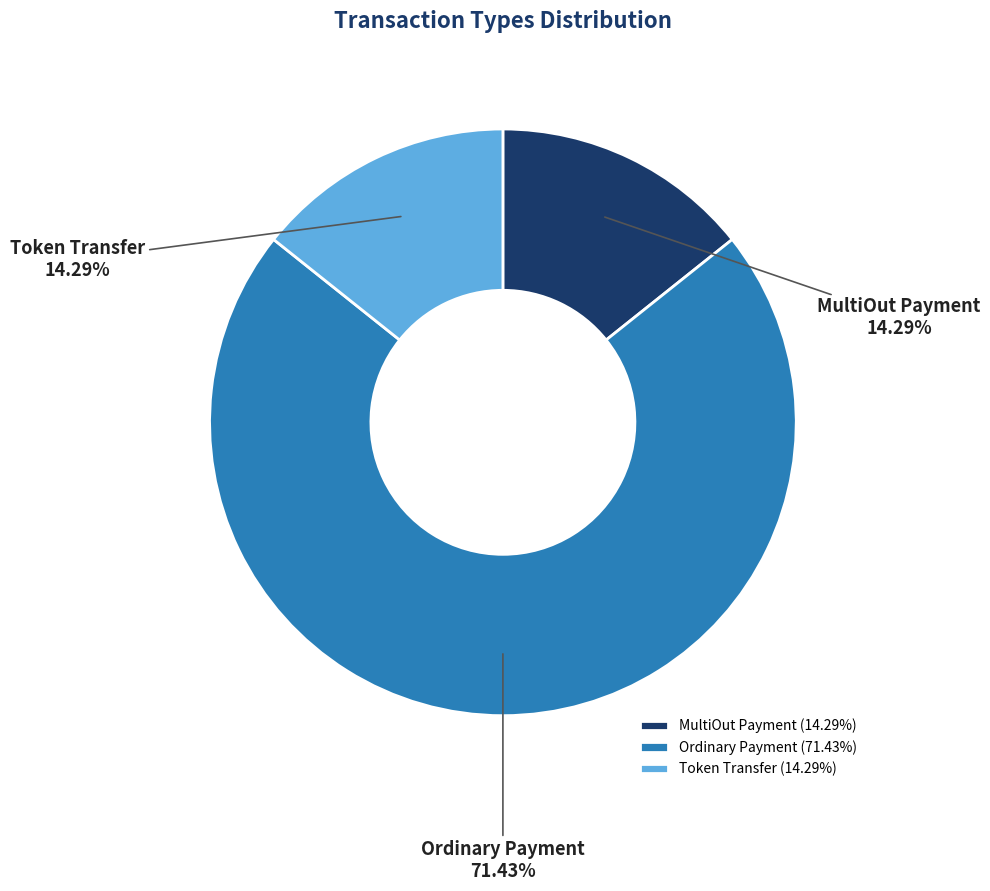

Count the number of slices in the pie.

3